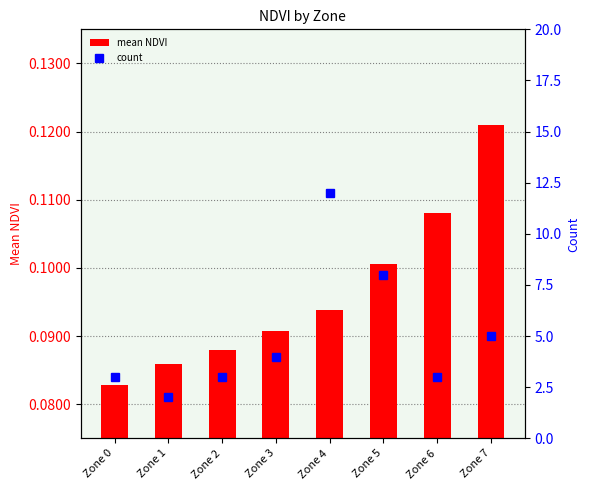

Which category has the highest value across all series?

Zone 4